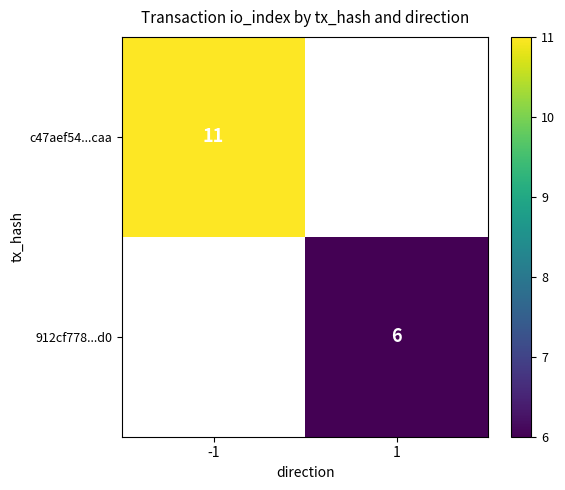

The value of c47aef54...caa at -1 is 11. True or false?

True